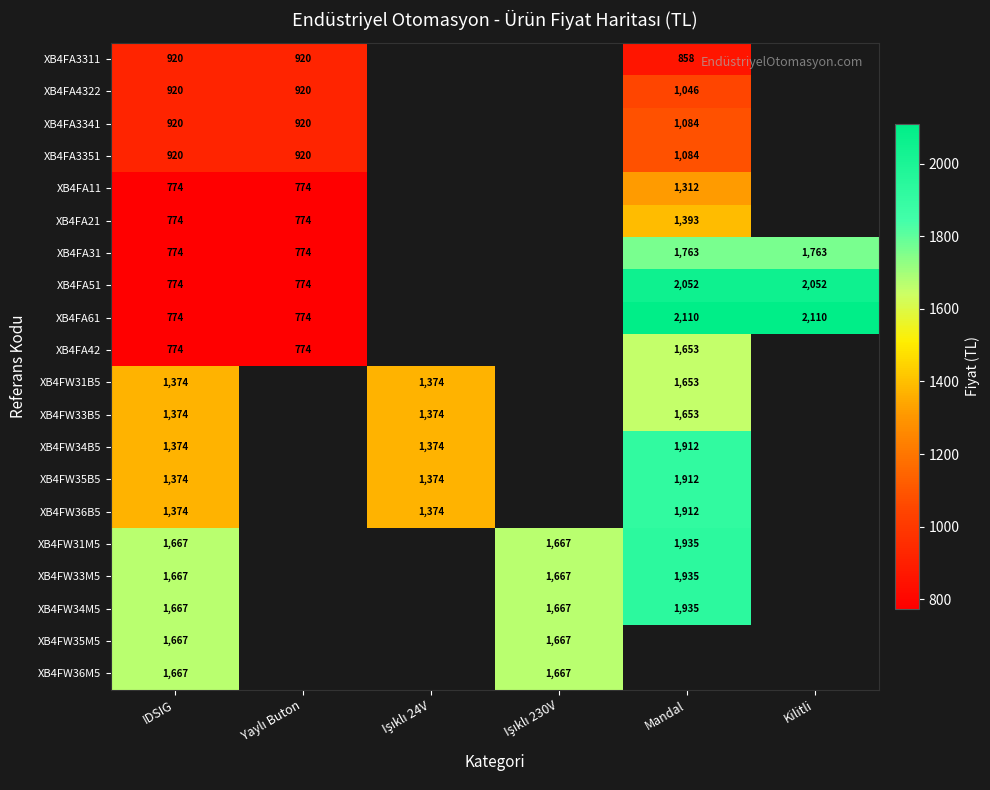

The value of XB4FA11 at IDSIG is 388. True or false?

False